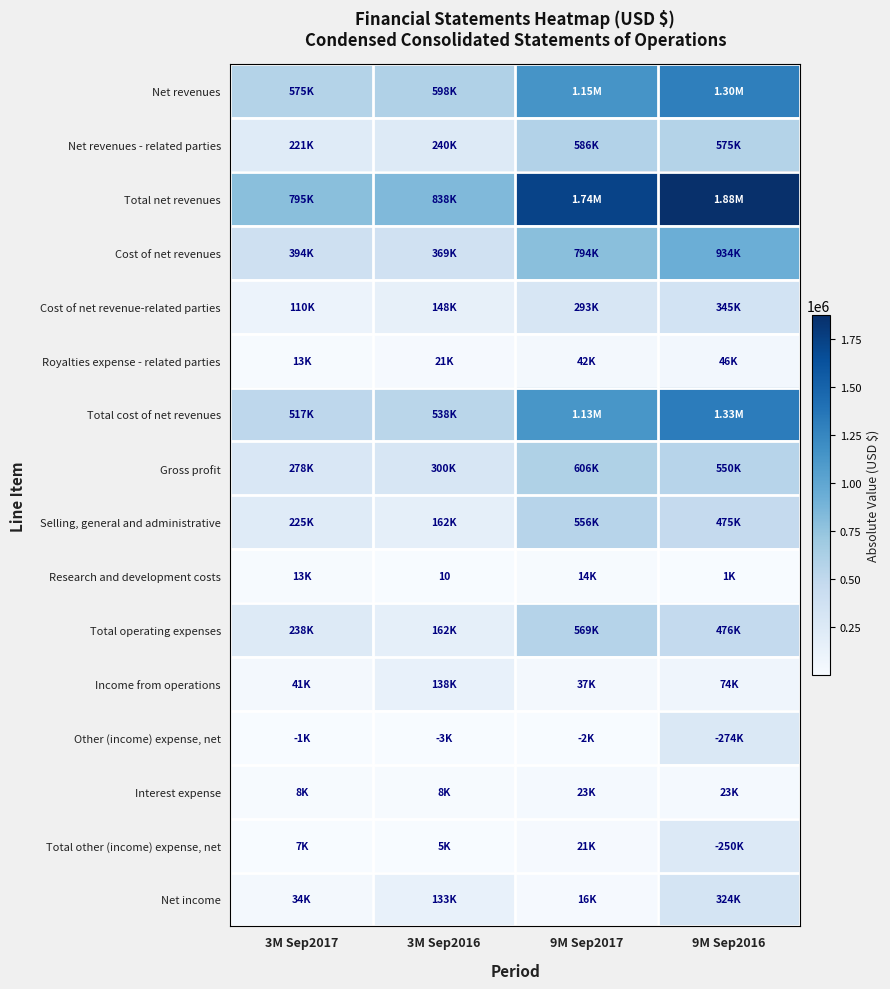

Which series changed the most between 3M Sep2017 and 9M Sep2016?

Total net revenues